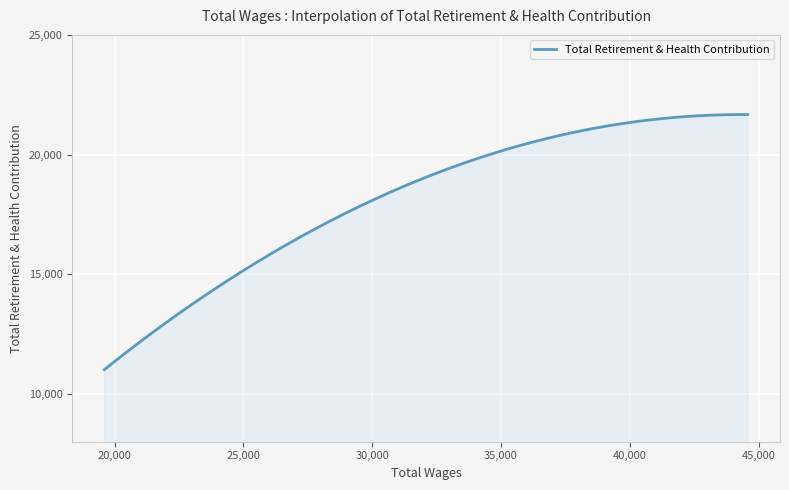

What is the maximum value shown in the chart?

21670.8